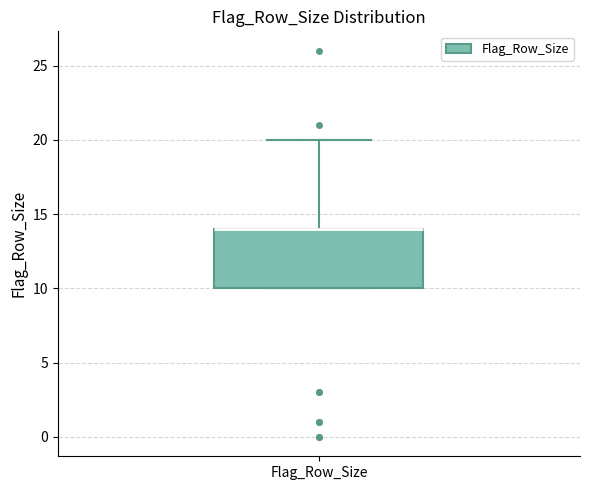

Where is the upper edge of the box for Flag_Row_Size on the y-axis? The values are not printed on the chart, so give them approximately, as read against the axis.

14